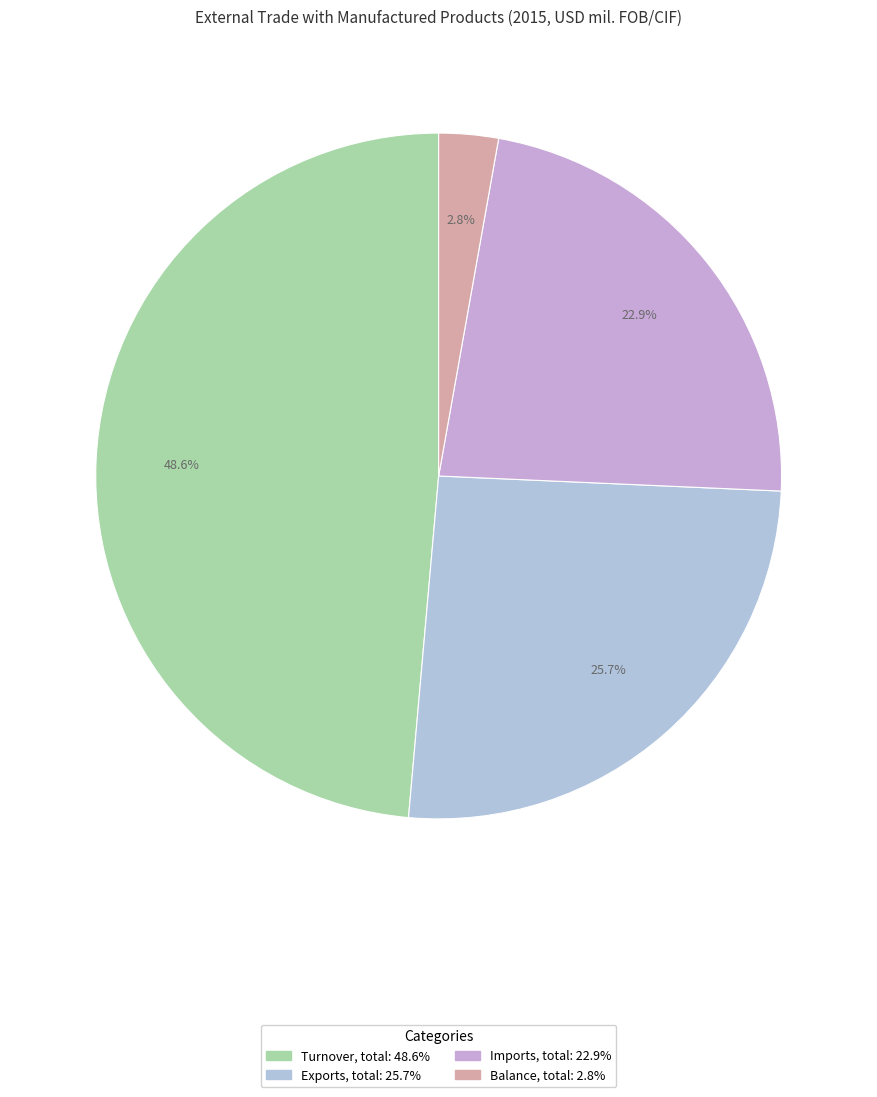

Is there a majority slice in this chart?

No